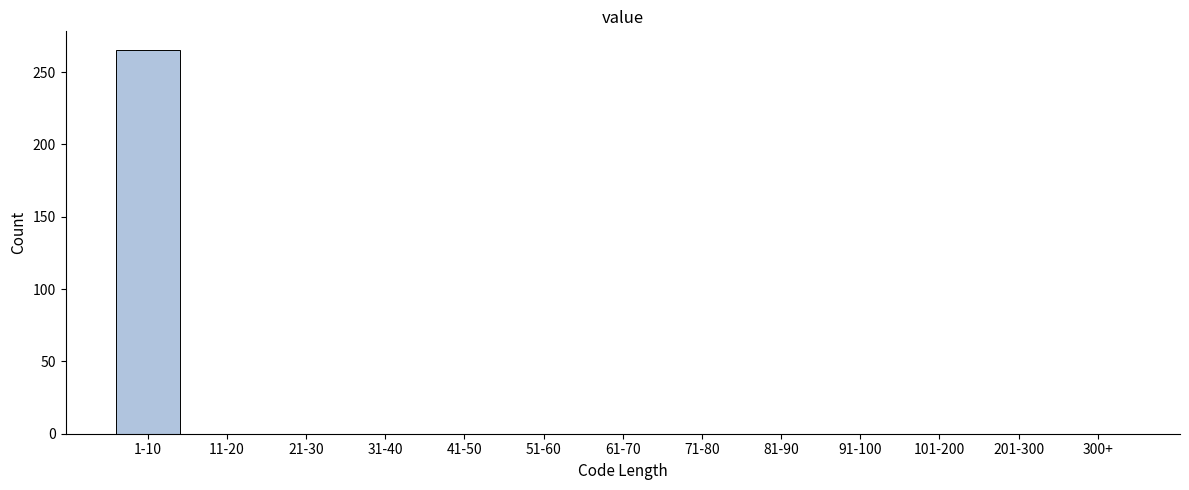

Reading right to left, list all the values displayed in this chart.

300+=0	201-300=0	101-200=0	91-100=0	81-90=0	71-80=0	61-70=0	51-60=0	41-50=0	31-40=0	21-30=0	11-20=0	1-10=265